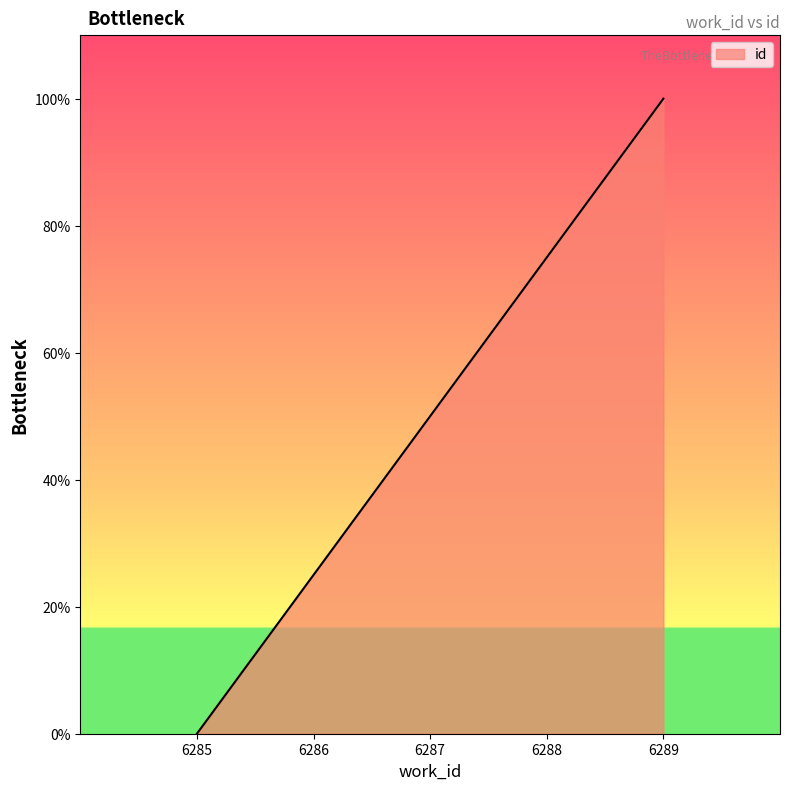

Is it true that the value at 6287 is 89?

False